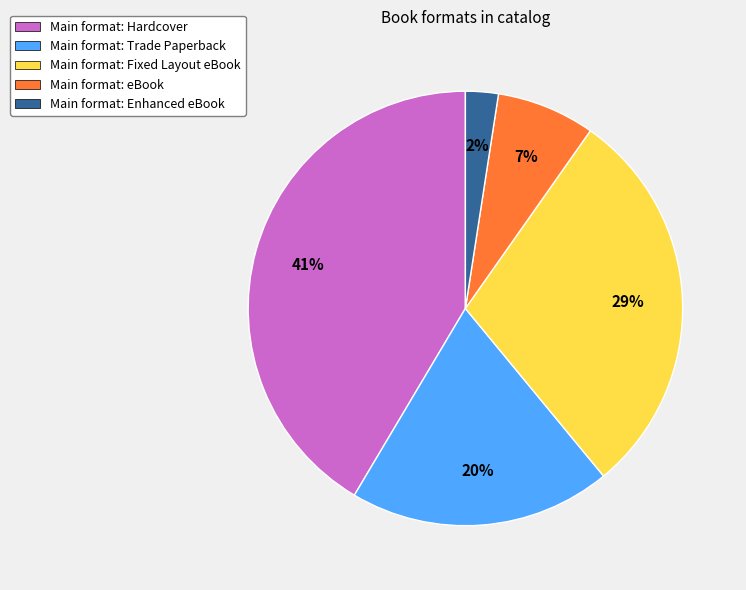

To the nearest percent, what is the difference between the largest and smallest slice percentages?

39%